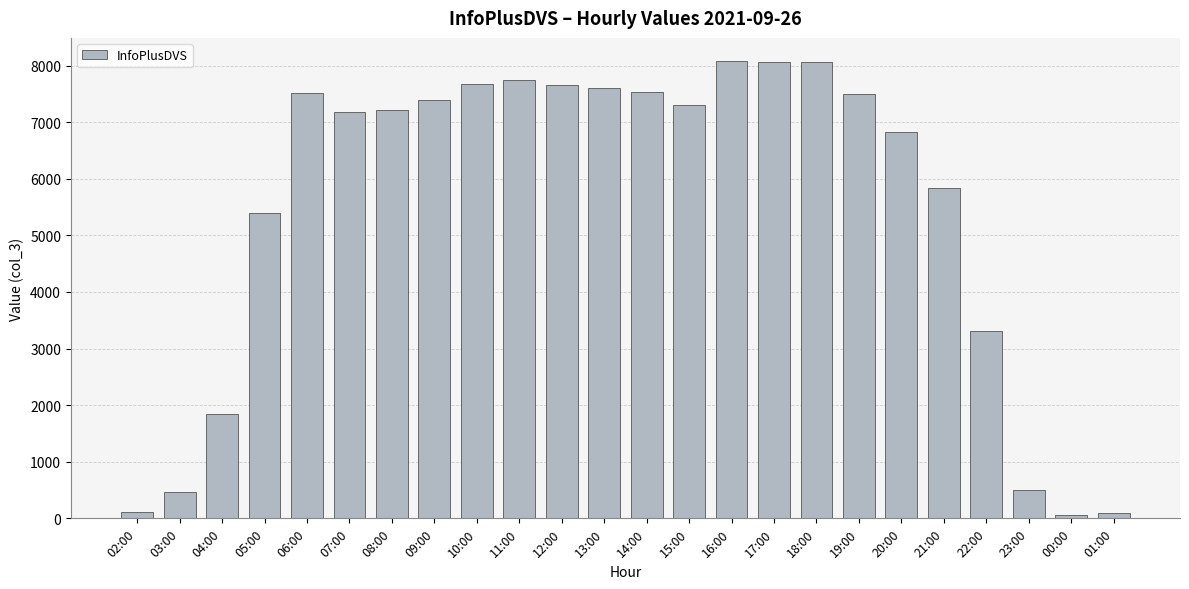

True or false: the data shows 4342 at 14:00.

False